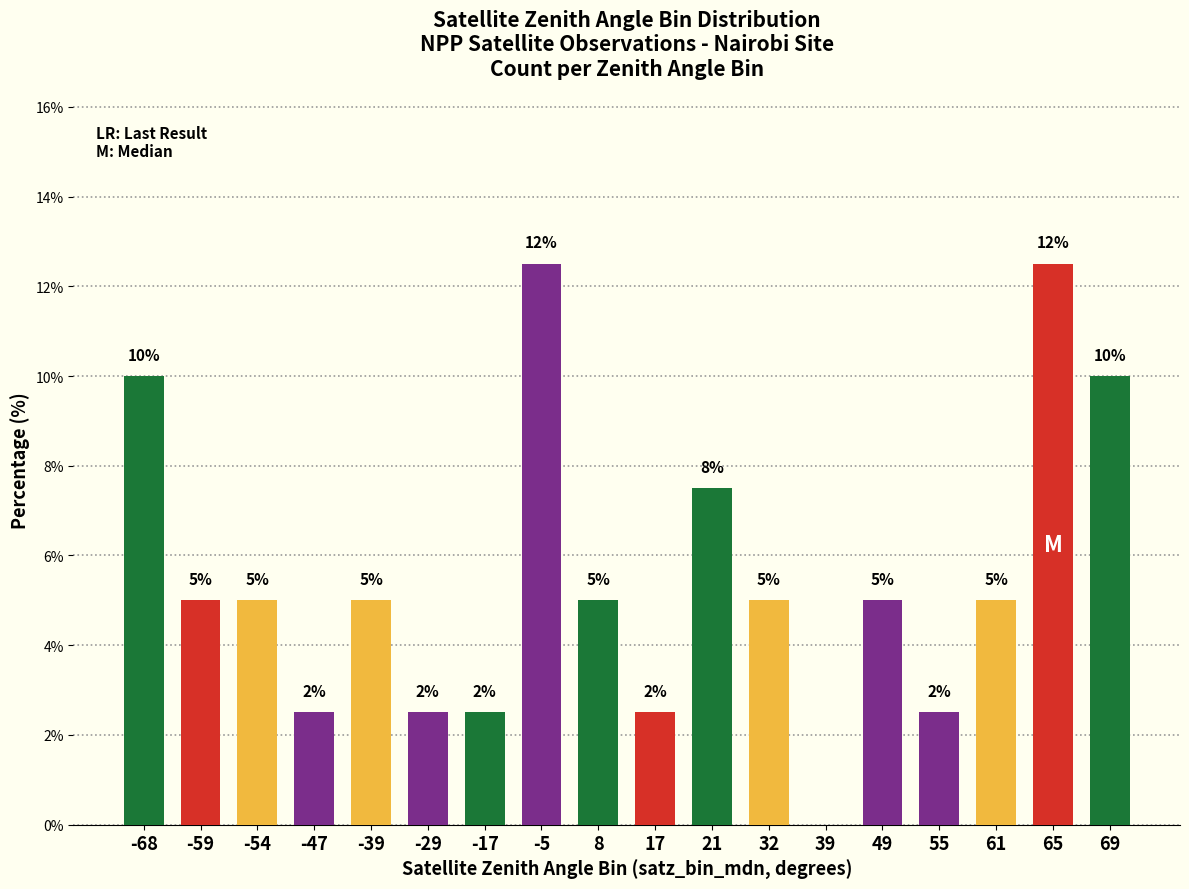

Where does the data first go above 5?

-68